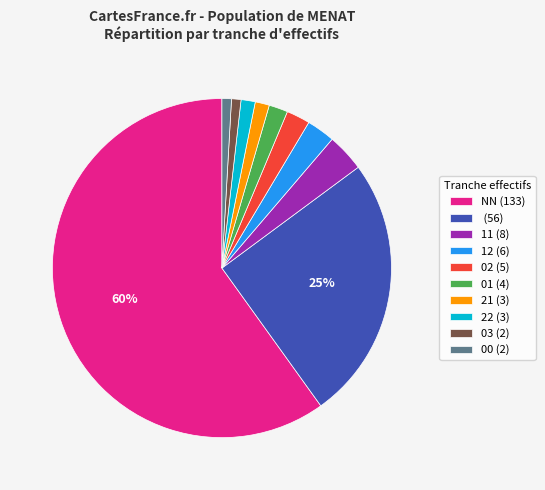

Do 21 (3) and 02 (5) together represent more than half of the pie?

No